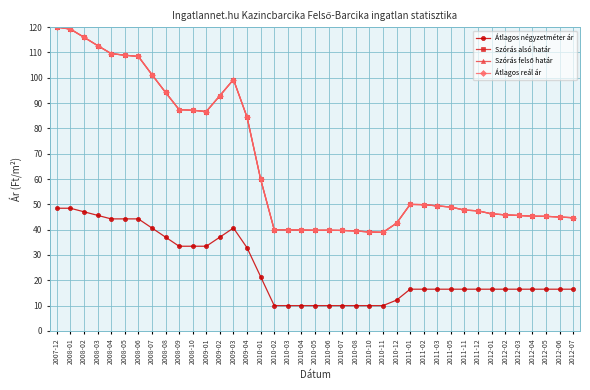

Is this an area chart (filled region under the line)?

No